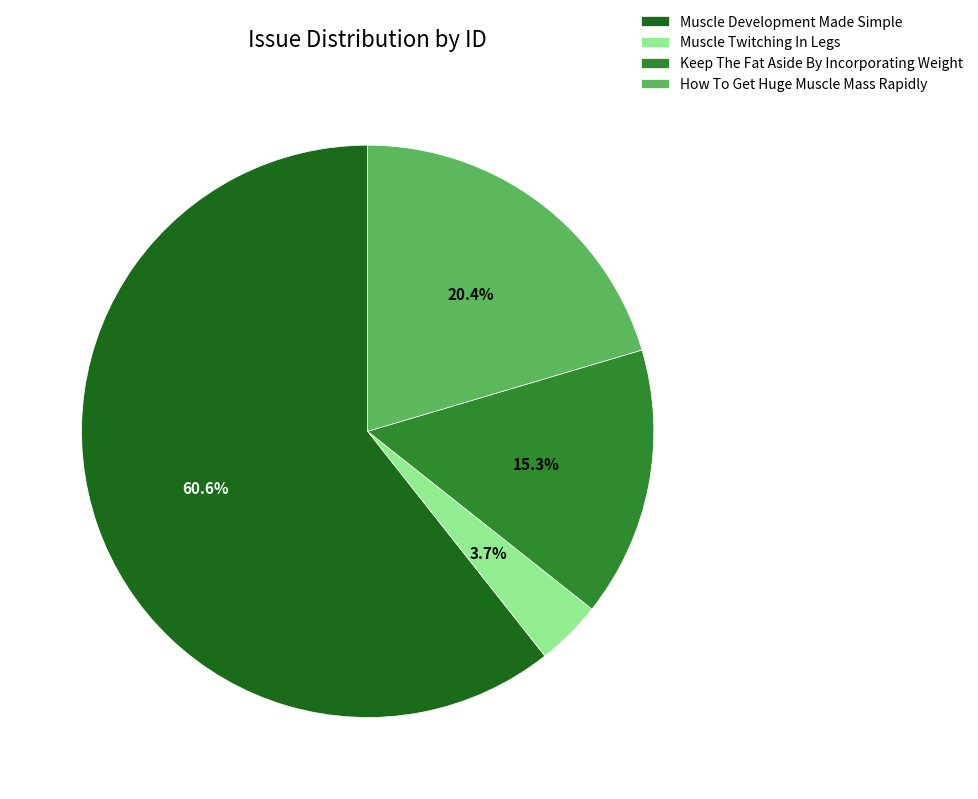

To the nearest percent, what portion does Muscle Twitching In Legs represent?

4%